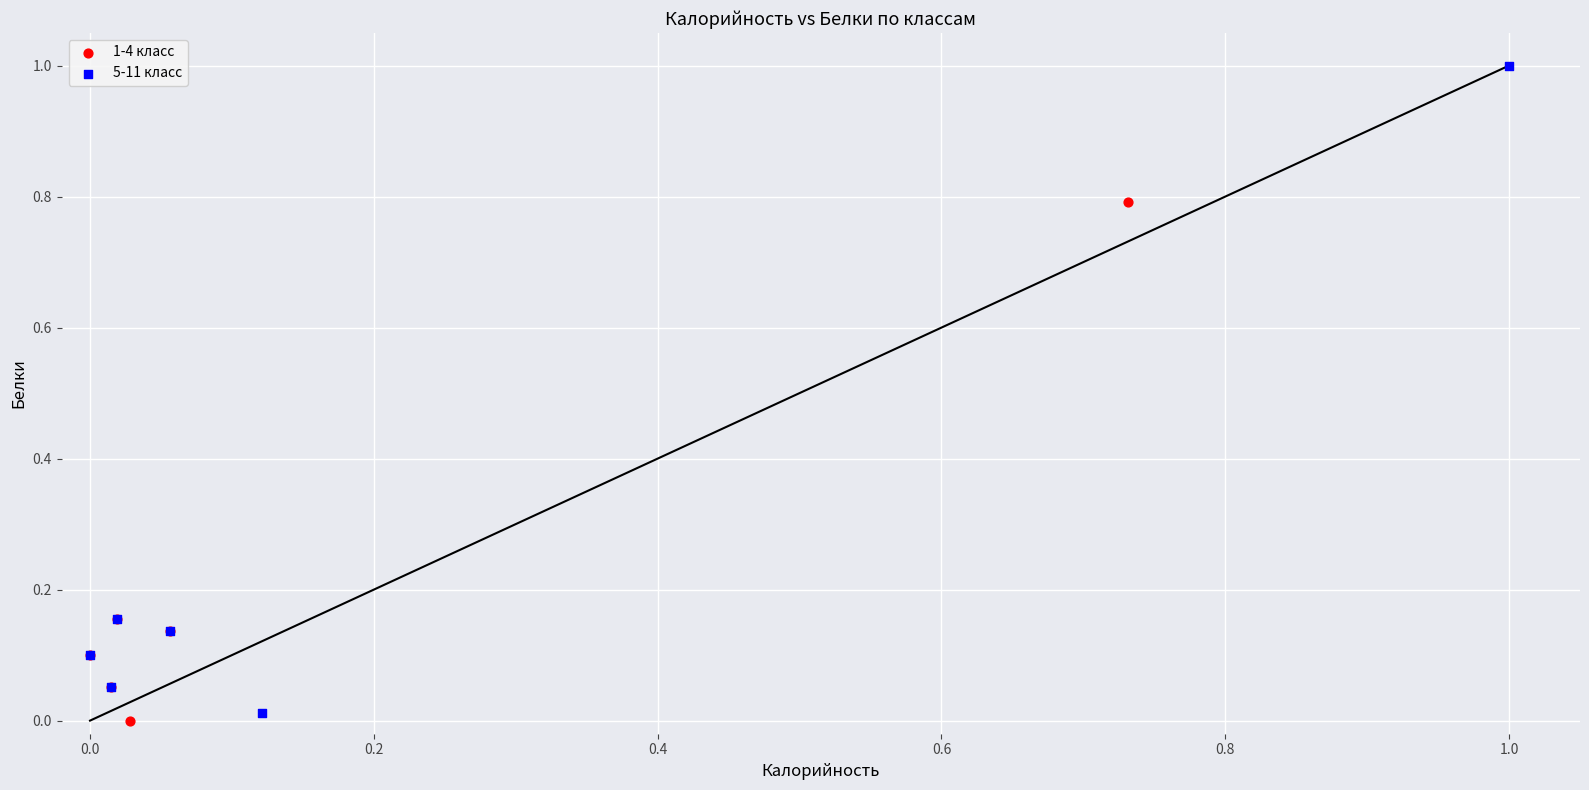

Which series reaches the minimum Y coordinate?

1-4 класс